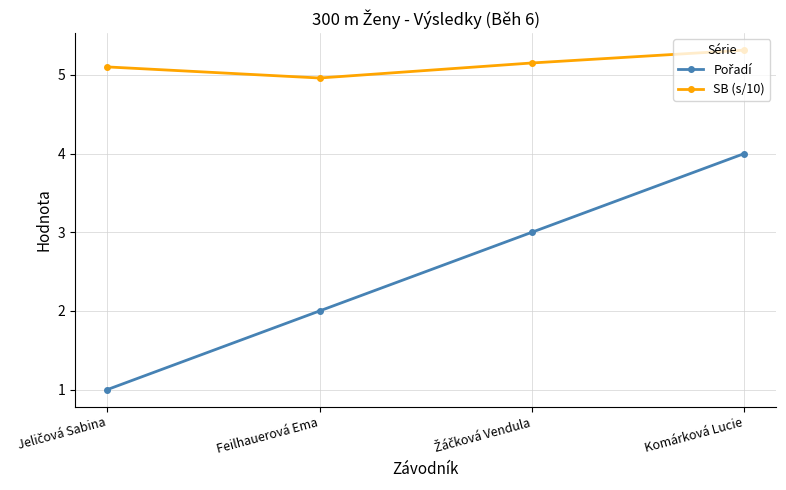

What value does the SB (s/10) series have at Komárková Lucie?

5.3